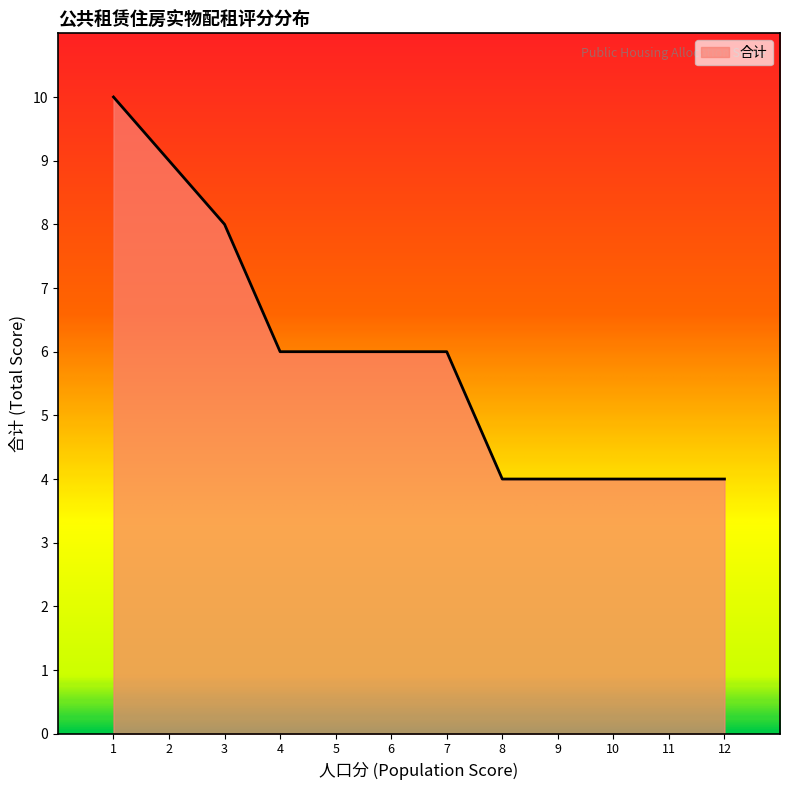

Read the value at 5.

6